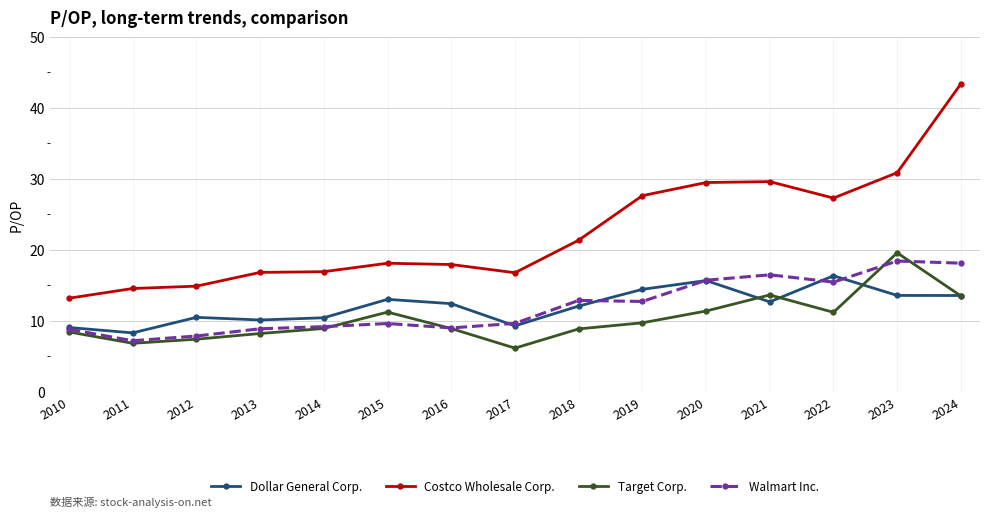

Is this an area chart (filled region under the line)?

No